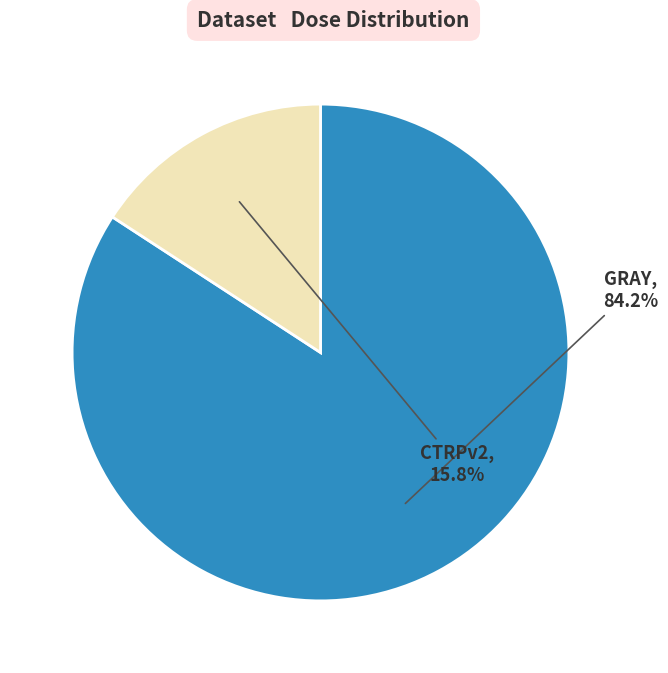

Is there any slice that represents more than half of the pie?

Yes